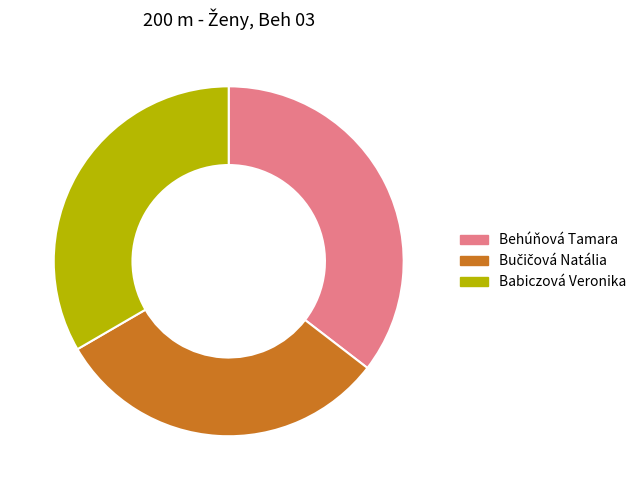

True or false: Behúňová Tamara accounts for 35% of the total.

True